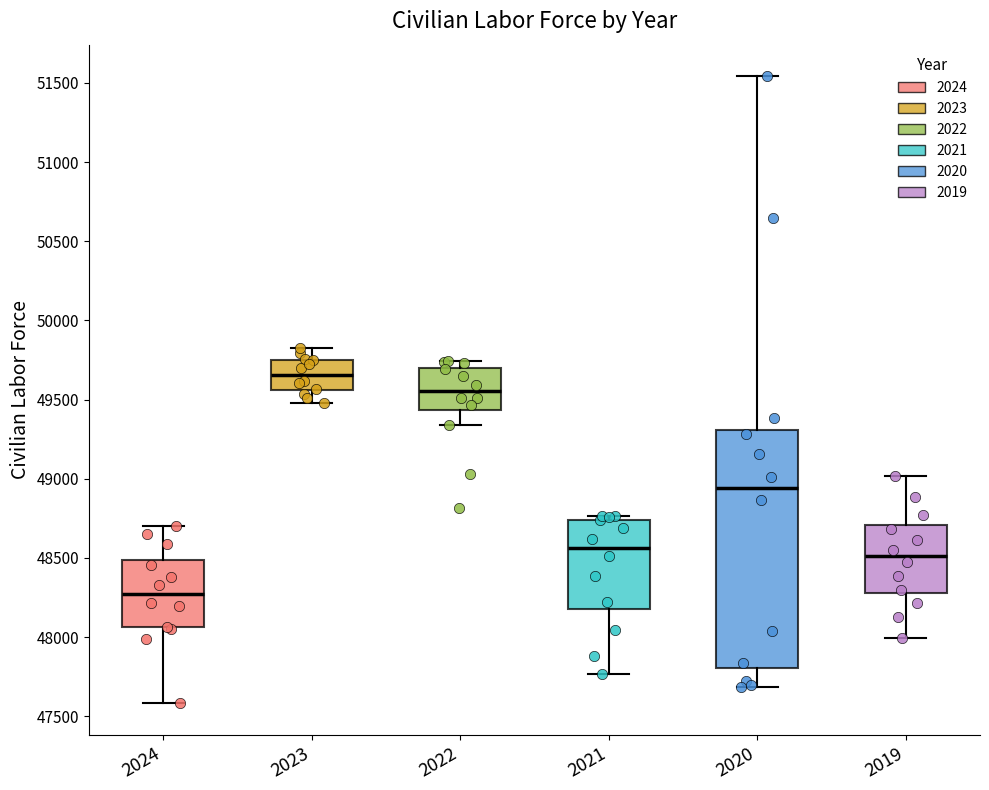

Comparing the boxes themselves (not the whiskers), which one is the tallest?

2020